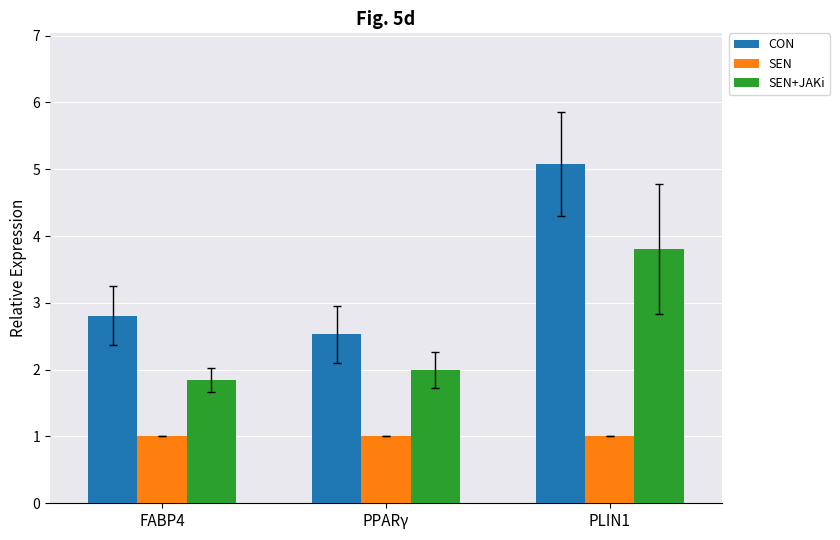

What is the label of the 1st bar from the right?

PLIN1